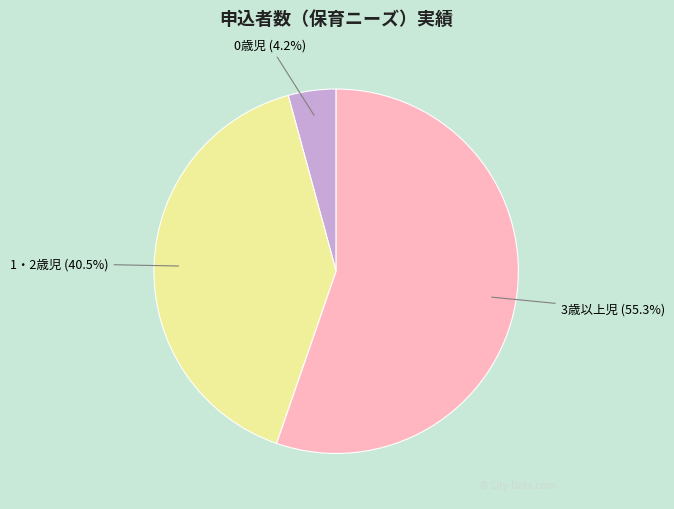

Rank the categories by value from highest to lowest.

3歳以上児, 1・2歳児, 0歳児